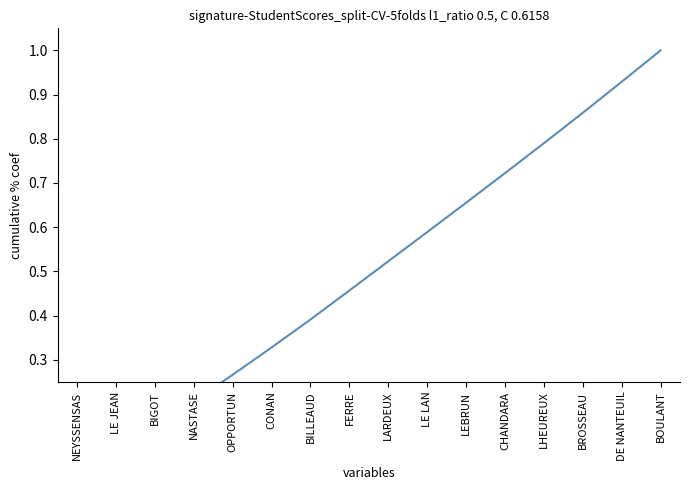

Is this an area chart (filled region under the line)?

No